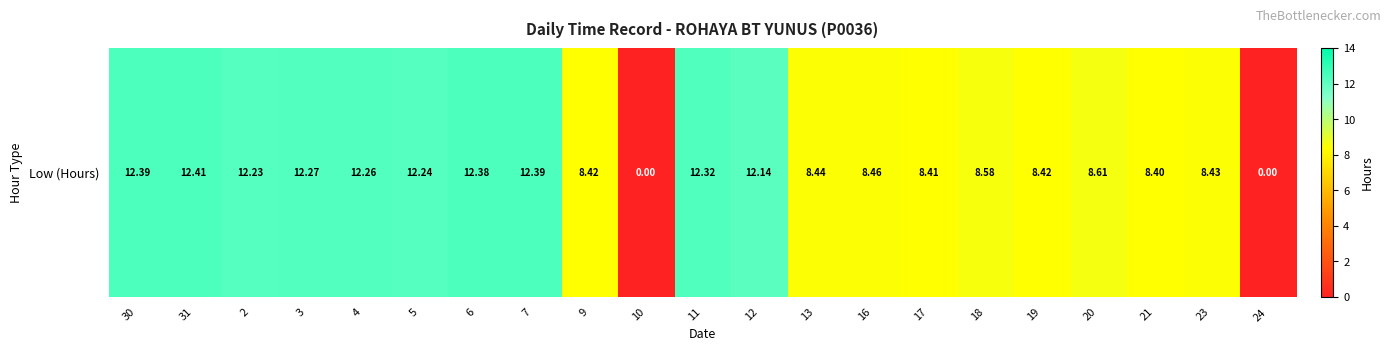

List the labels in order of value, smallest first.

10, 24, 21, 17, 9, 19, 23, 13, 16, 18, 20, 12, 2, 5, 4, 3, 11, 6, 30, 7, 31